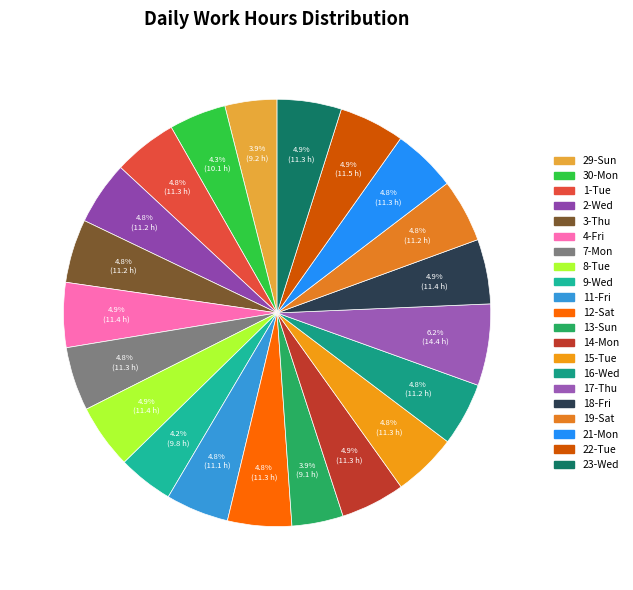

Count the number of slices in the pie.

21